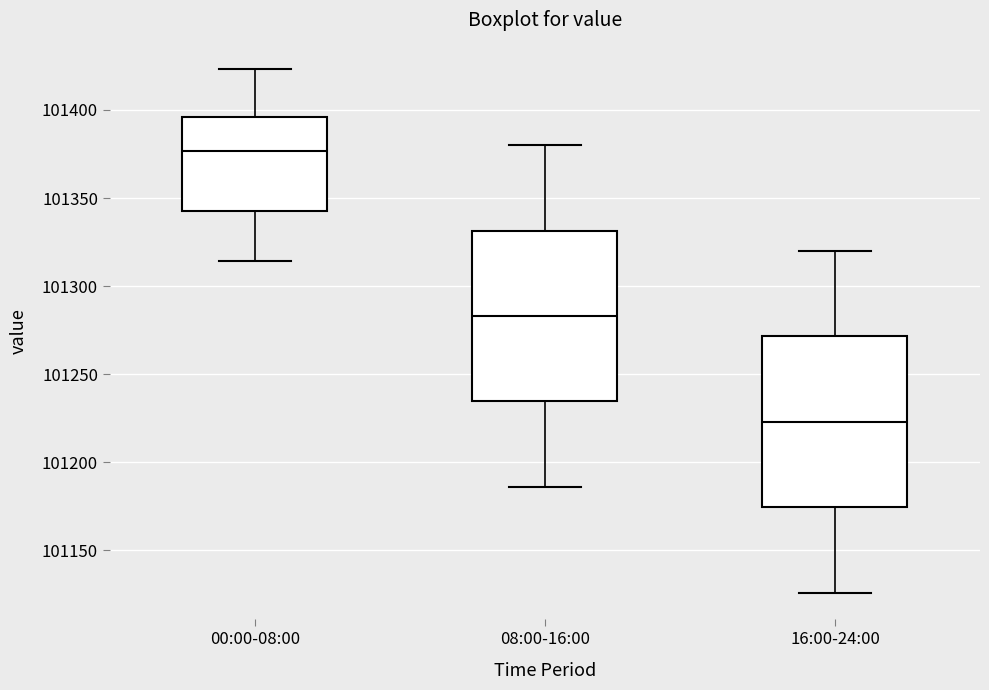

Where does the upper whisker of the box for 08:00-16:00 end on the y-axis? The values are not printed on the chart, so give them approximately, as read against the axis.

101380